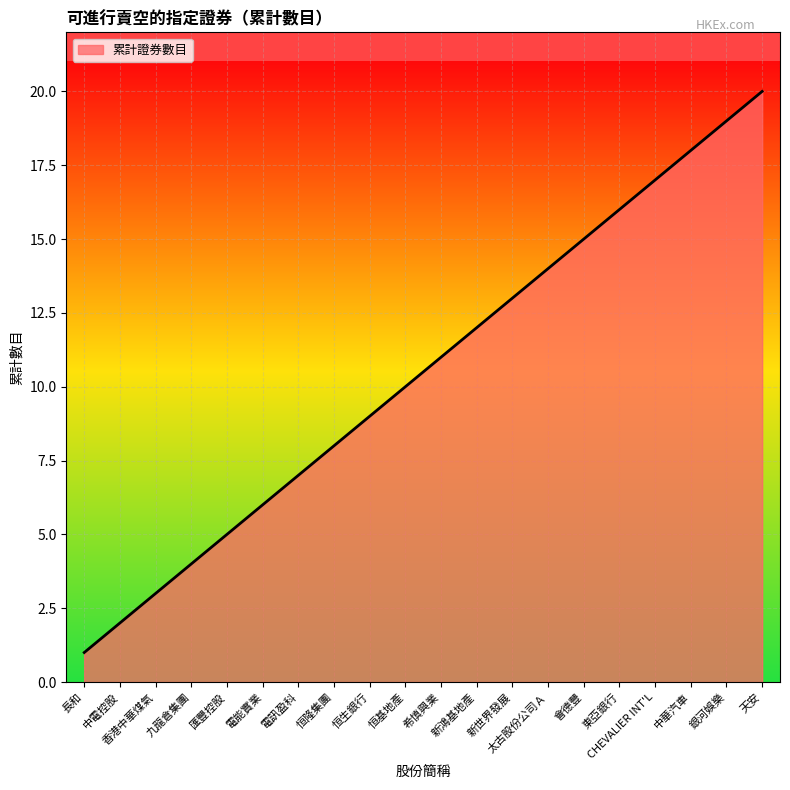

What is the sum of the values at 電能實業 and 希慎興業?

17